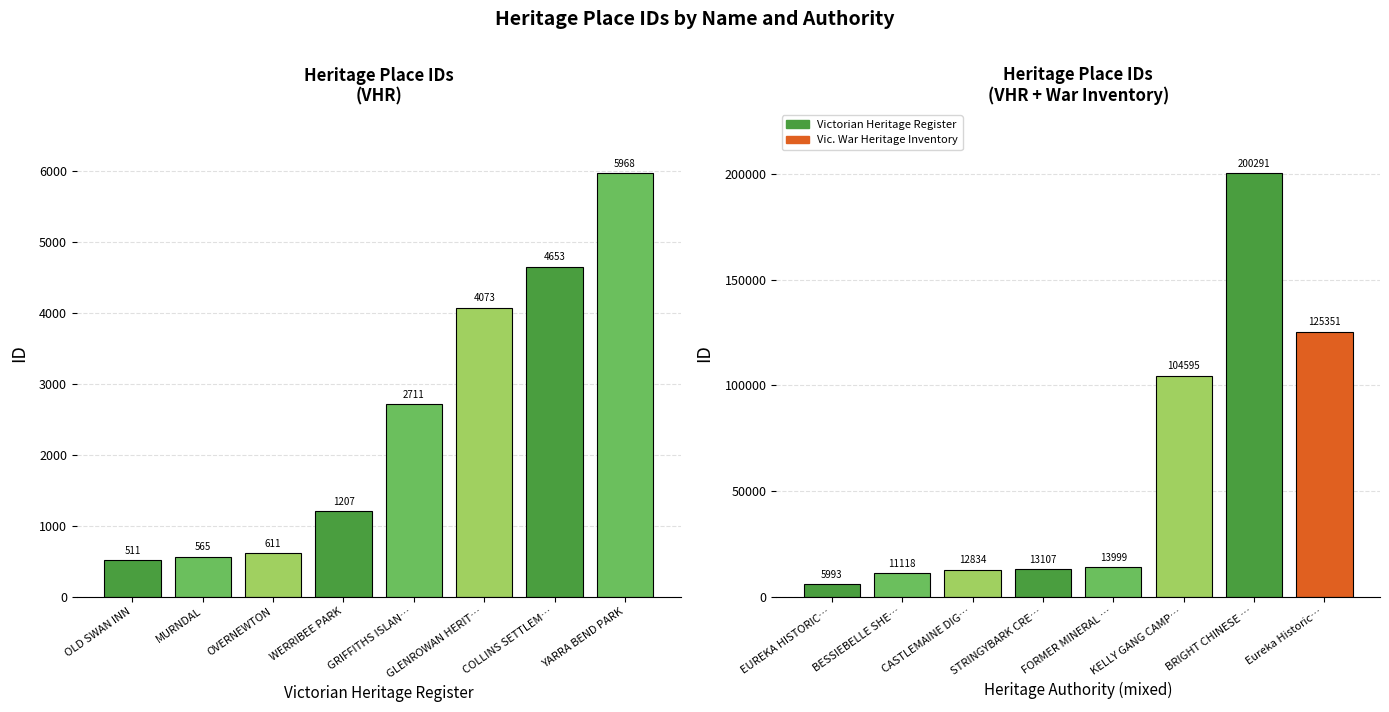

What is the label of the 7th bar from the right?

MURNDAL